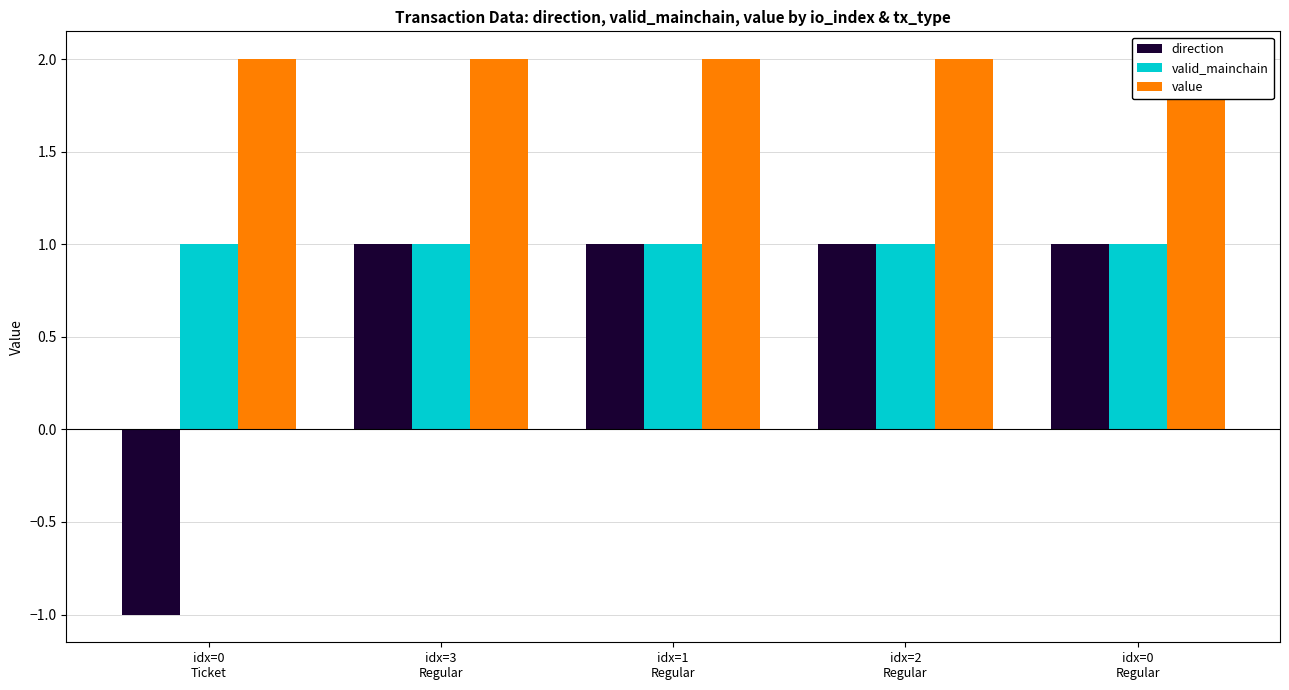

True or false: valid_mainchain has a value of 1.0 at idx=1
Regular.

True